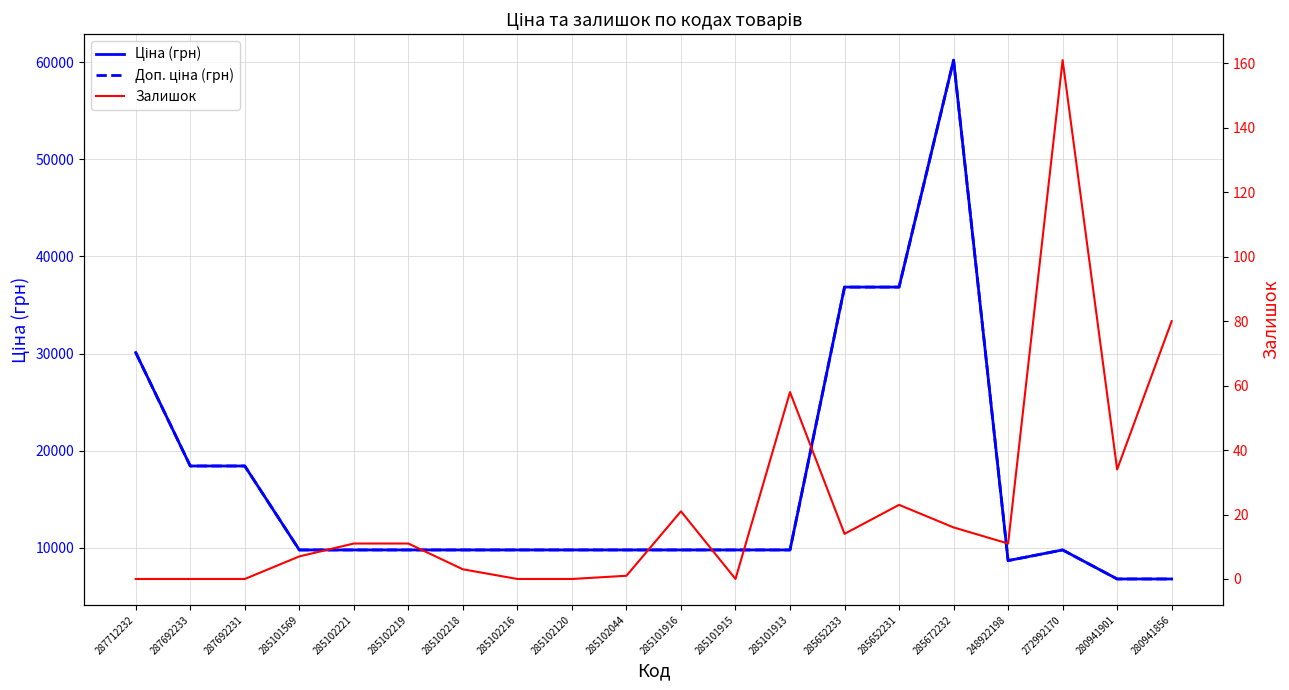

What is the difference between the maximum and minimum values in the Ціна (грн) series?

53418.4